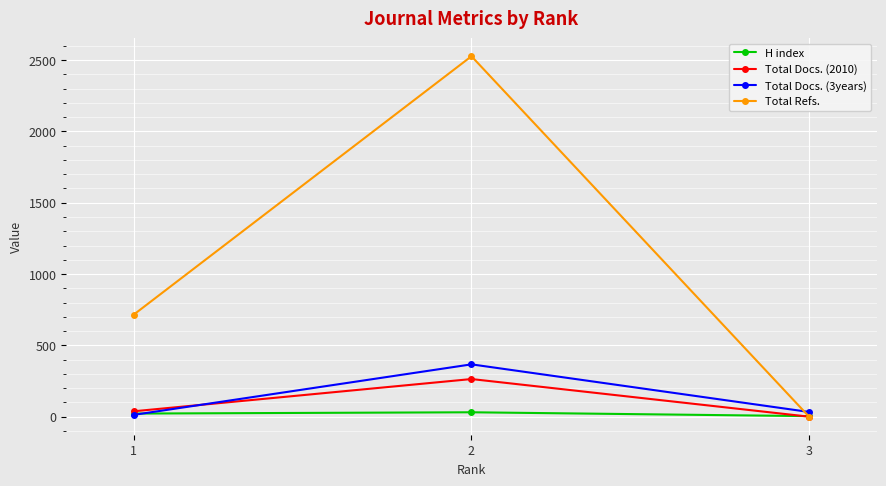

What is the sum of the Total Docs. (3years) values at 2 and 3?

400